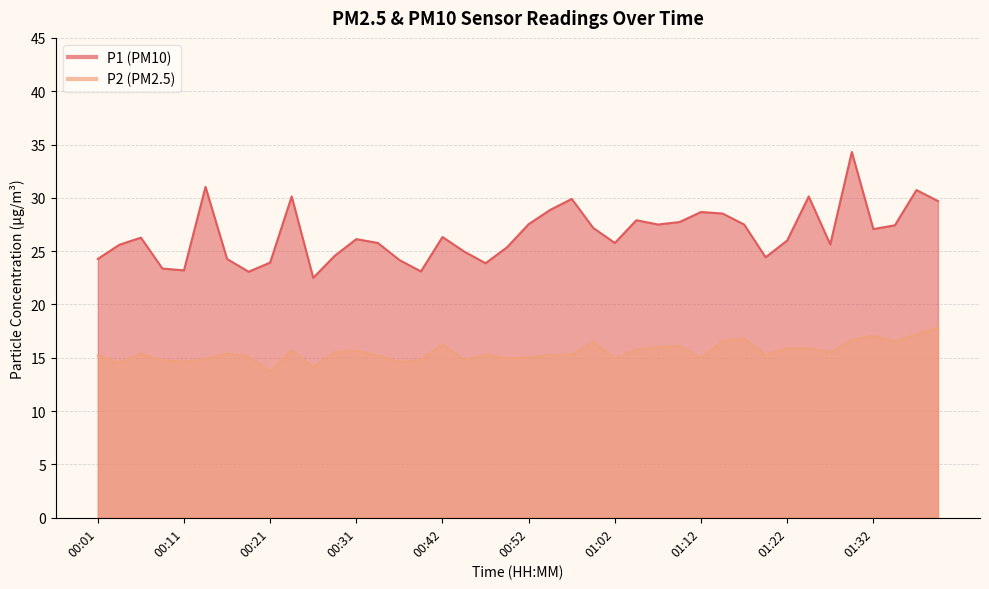

Which has a higher value, 00:39 or 01:30?

01:30